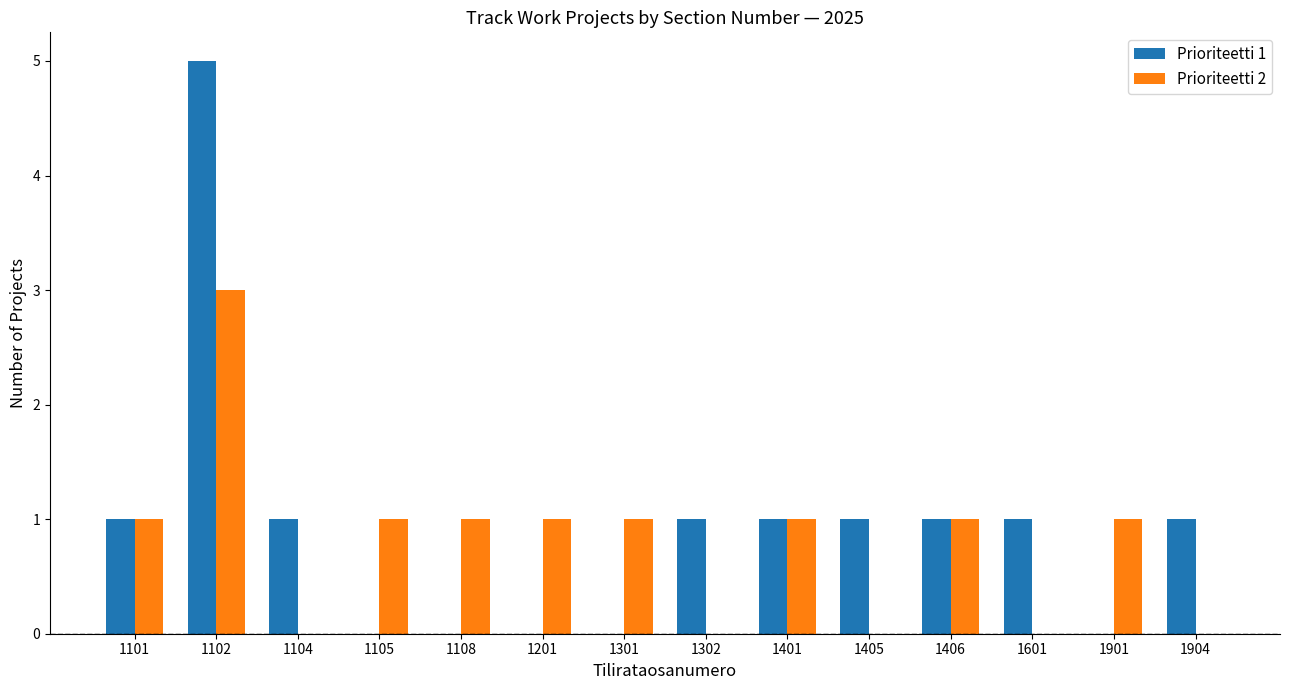

What is the highest value of the Prioriteetti 2 series?

3